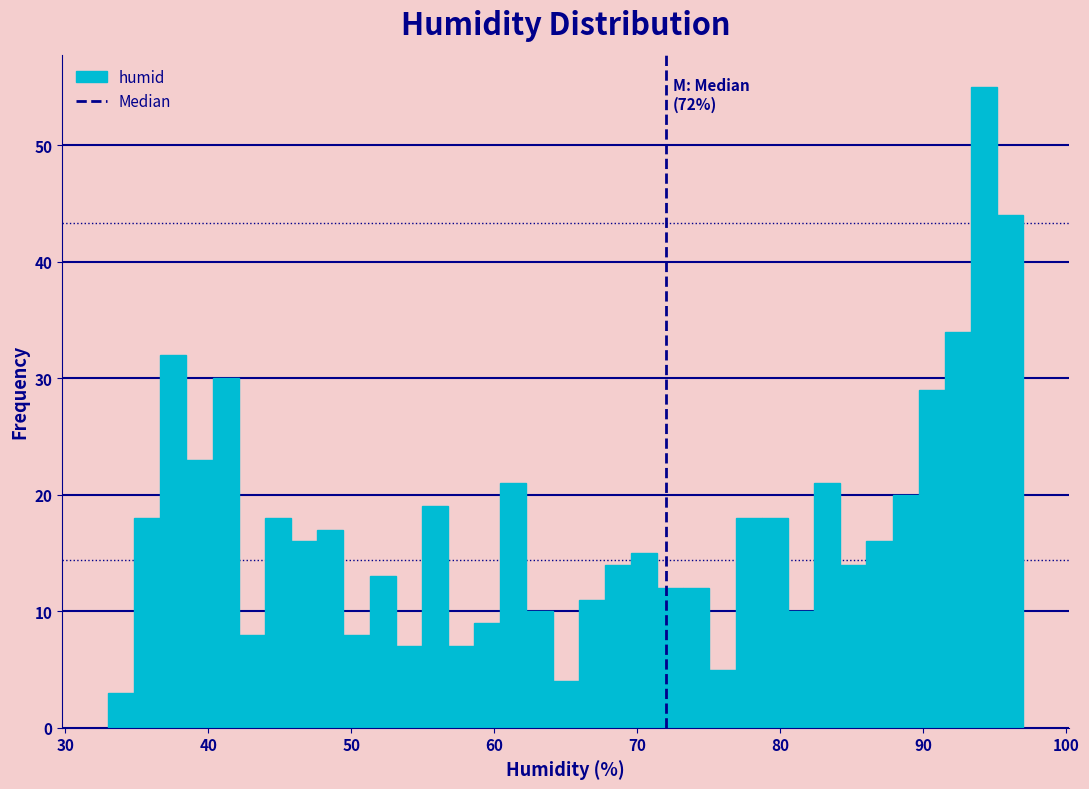

Read against the x-axis, roughly where is the centre of the tallest bar?

94